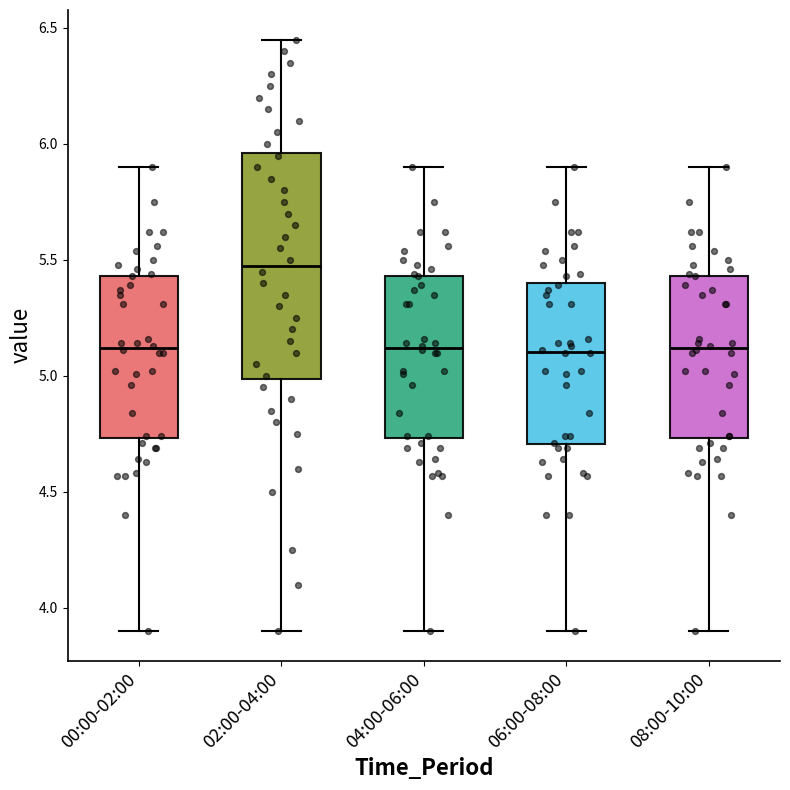

Which box is the tallest, from its lower edge to its upper edge?

02:00-04:00